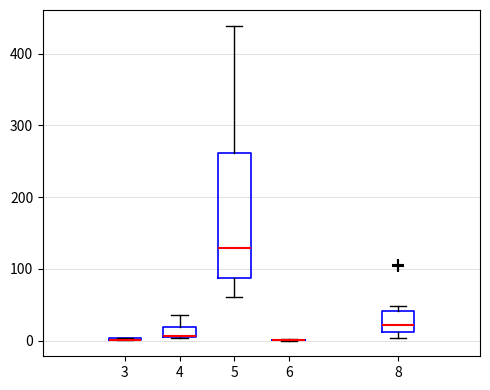

Which box is the tallest, from its lower edge to its upper edge?

5